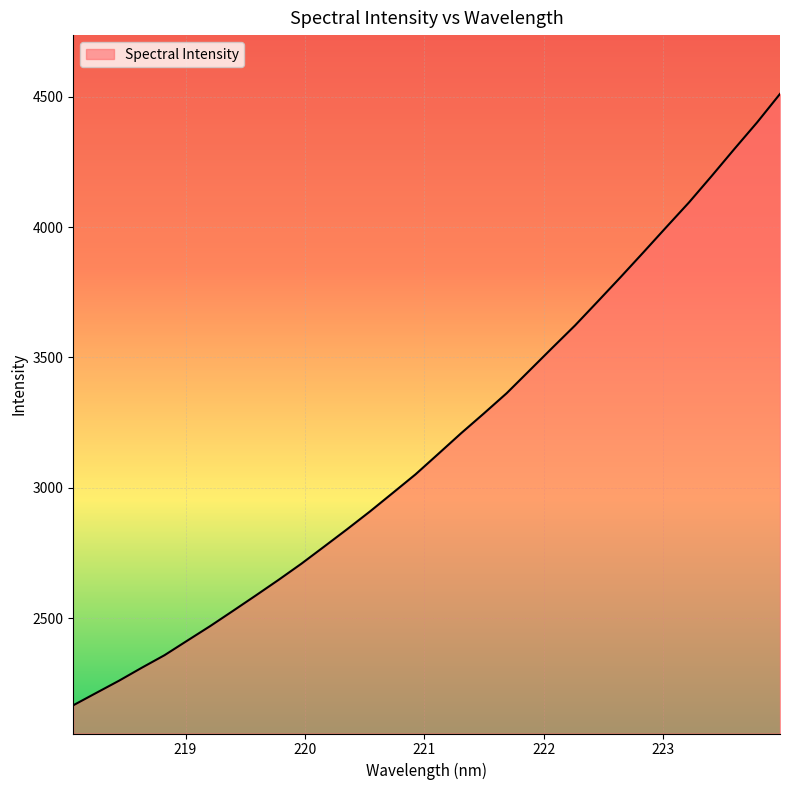

What is the difference between the maximum and minimum values?

2345.1